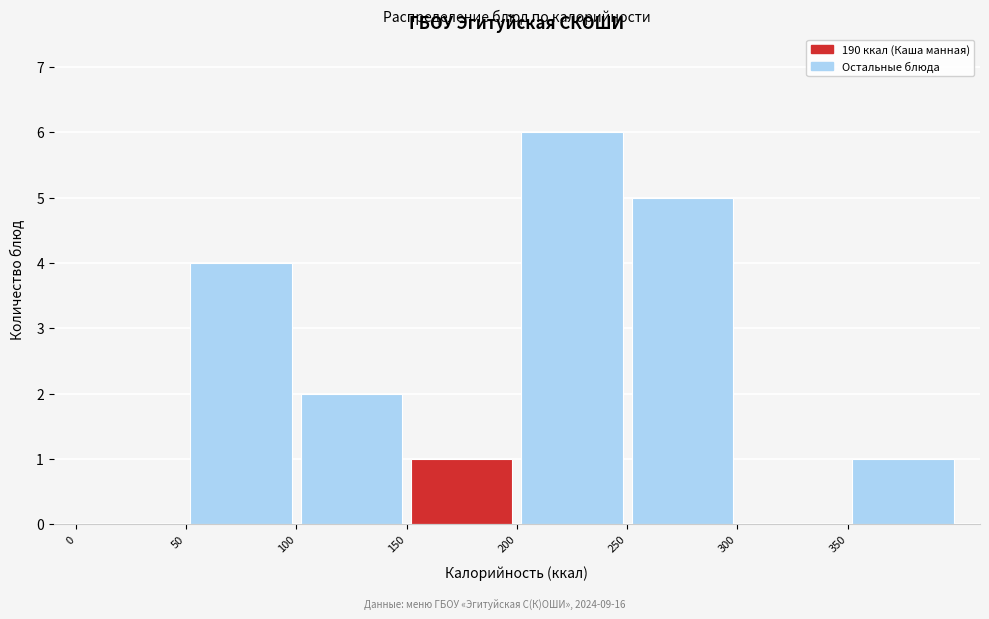

Reading left to right, list every bar in this chart as the range it spans on the x-axis followed by its height. The values are not printed on the chart, so give them approximately, as read against the axis.

0 to 50: 0
50 to 100: 4
100 to 150: 2
150 to 200: 1
200 to 250: 6
250 to 300: 5
300 to 350: 0
350 to 400: 1